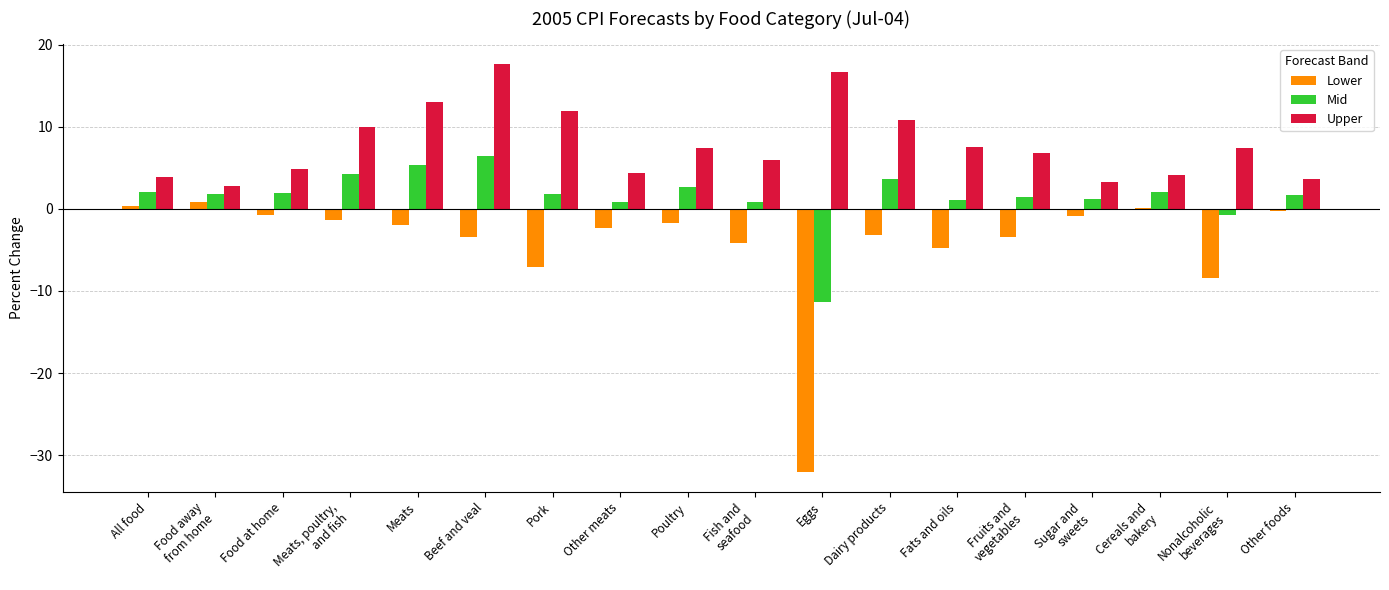

What is the sum of all Mid values?

27.3